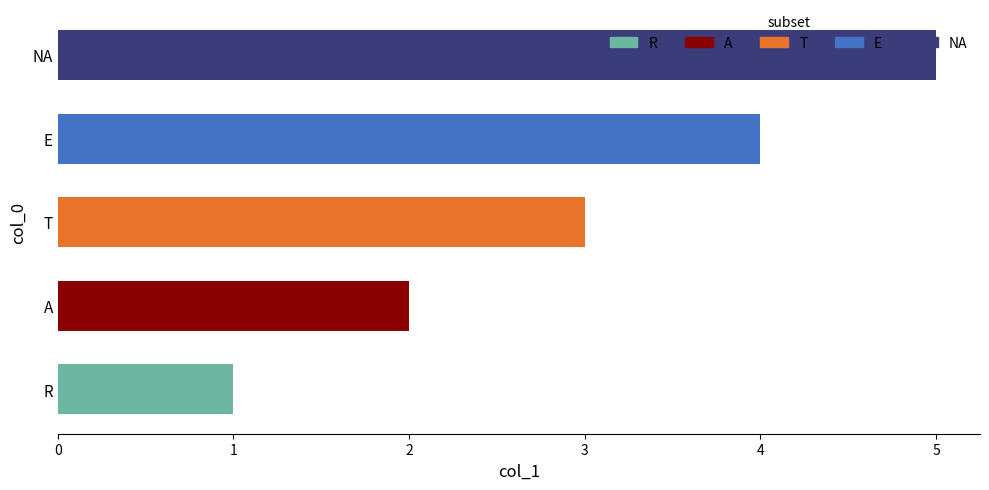

The value at T is 2. True or false?

False